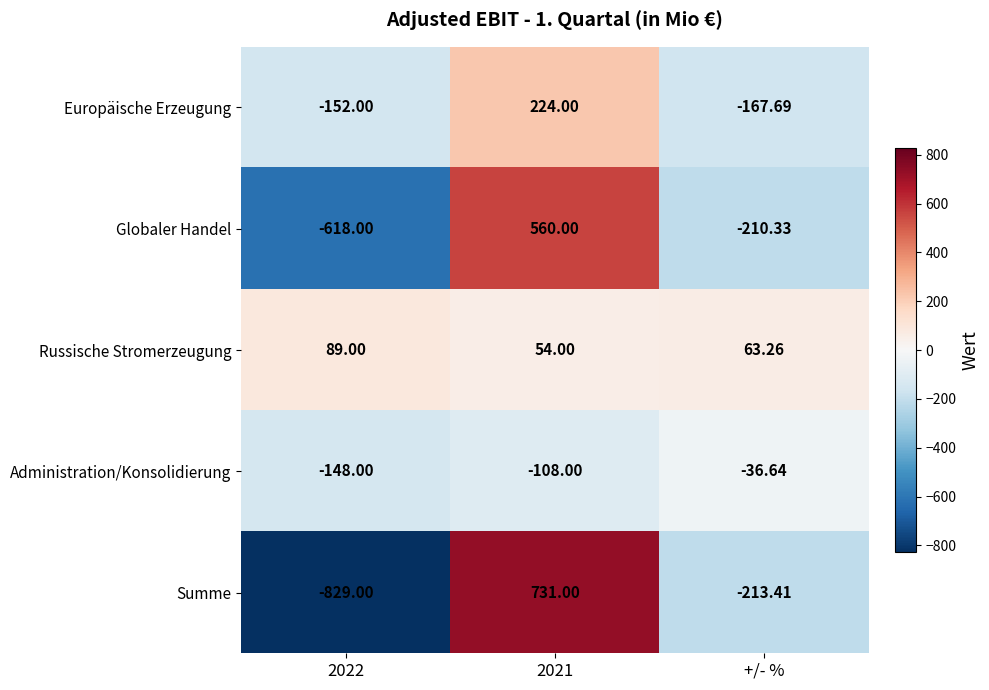

Rank the series by their maximum value, from highest to lowest.

Summe, Globaler Handel, Europäische Erzeugung, Russische Stromerzeugung, Administration/Konsolidierung